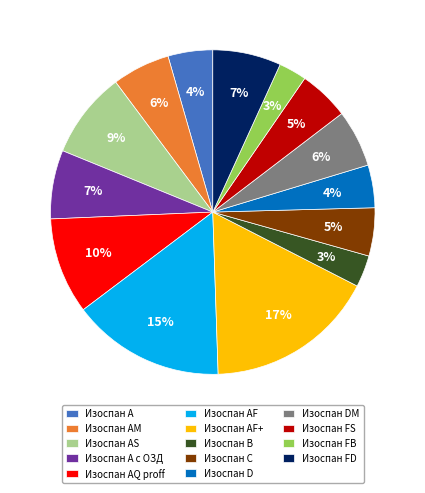

What percentage is the Изоспан A с ОЗД slice, to the nearest percent?

7%